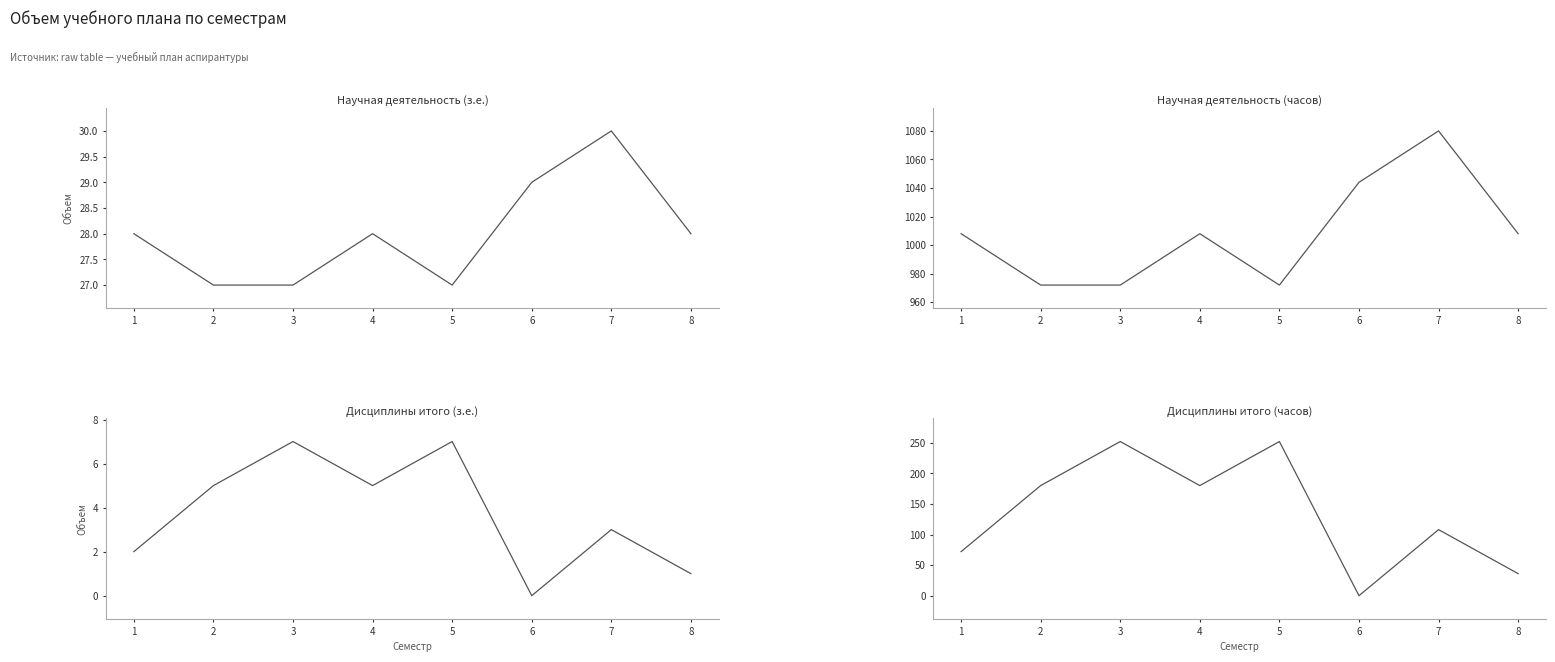

True or false: Научная деятельность (з.е.) and Дисциплины итого (з.е.) cross at least once.

False